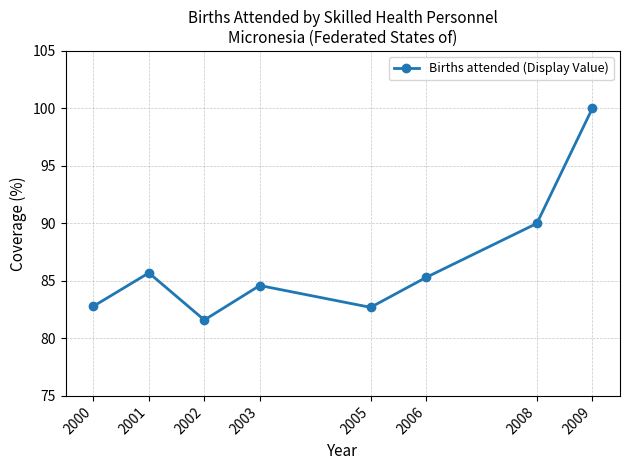

What is the minimum value shown in the chart?

81.6